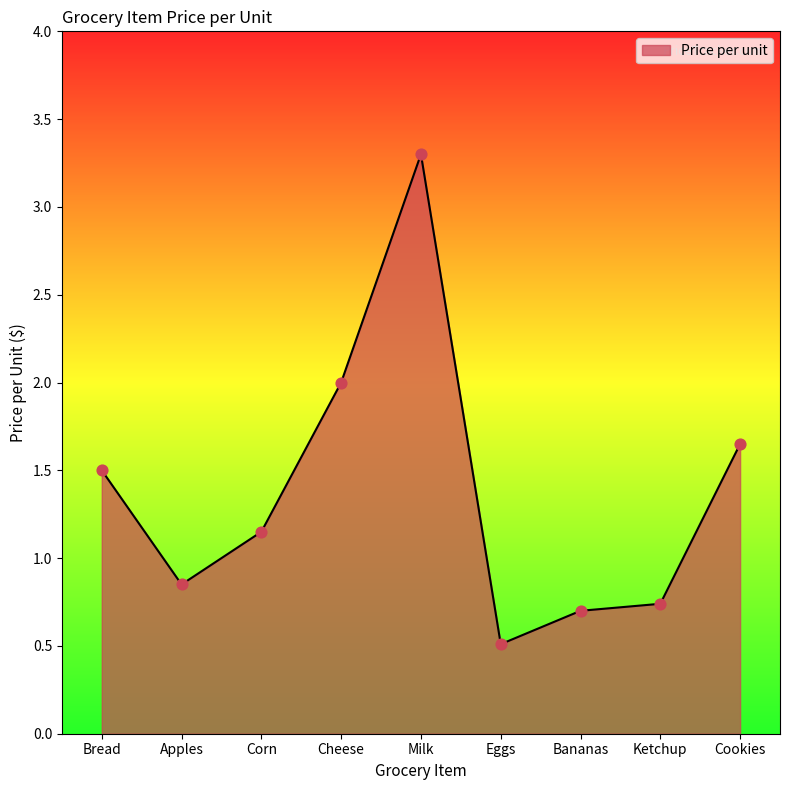

What is the change in value from Corn to Ketchup?

-0.4